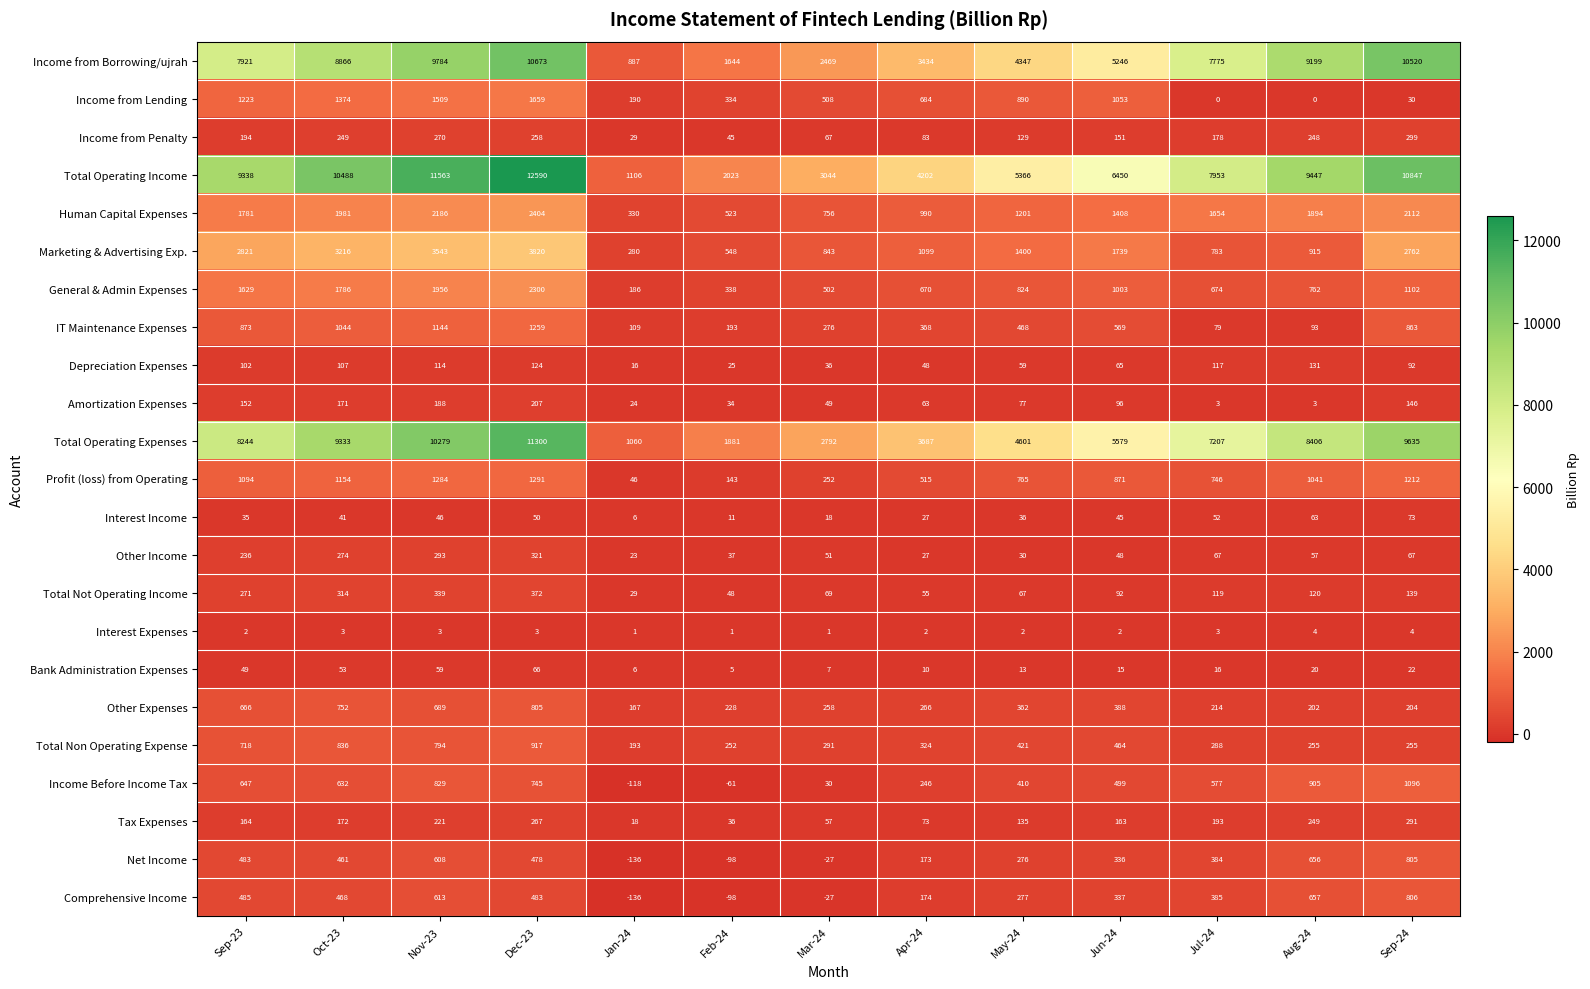

What is the maximum value shown in the chart?

12590